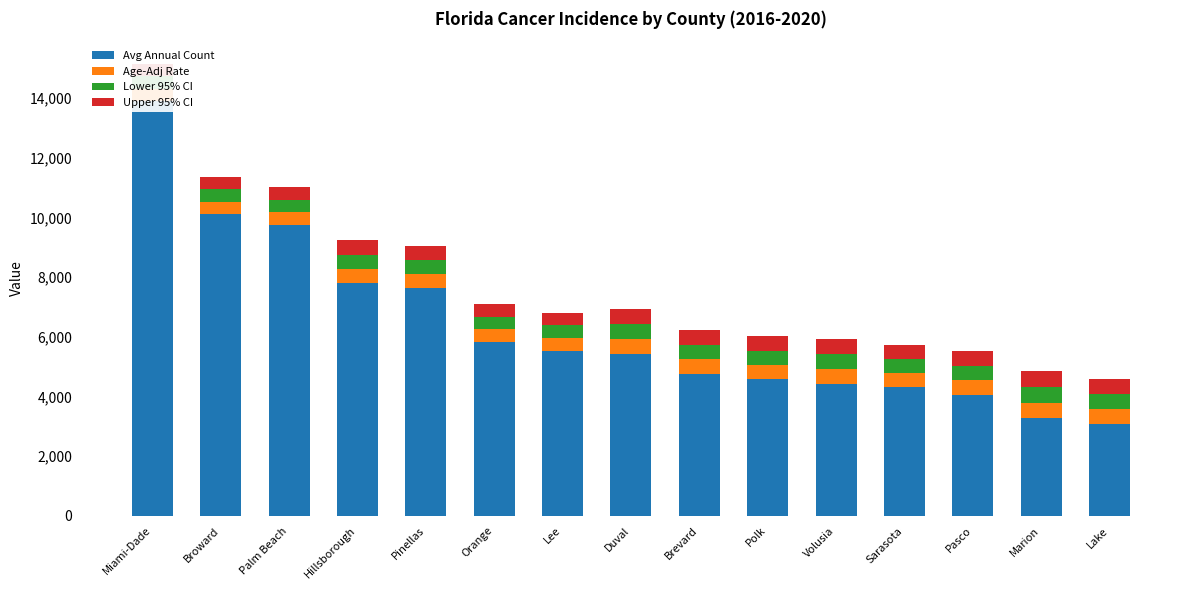

At how many categories does at least one series exceed 10229?

1